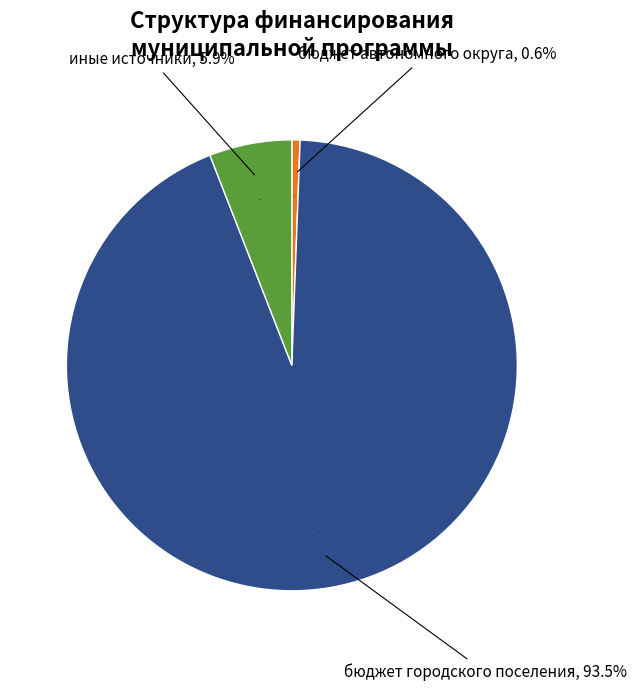

Approximately how many times larger is the value at бюджет городского поселения compared to бюджет автономного округа?

159.5